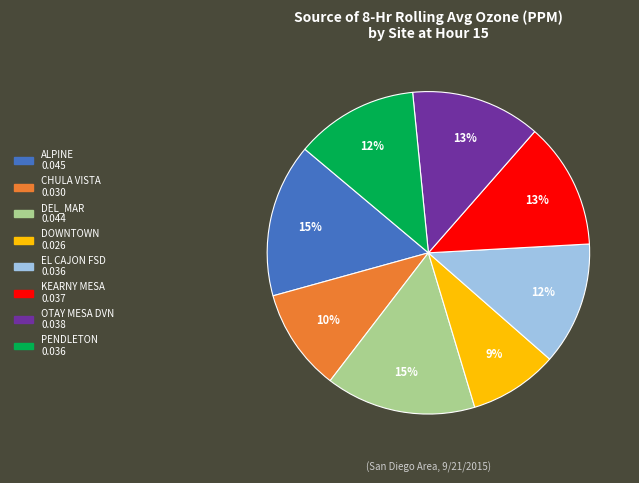

Is there a majority slice in this chart?

No